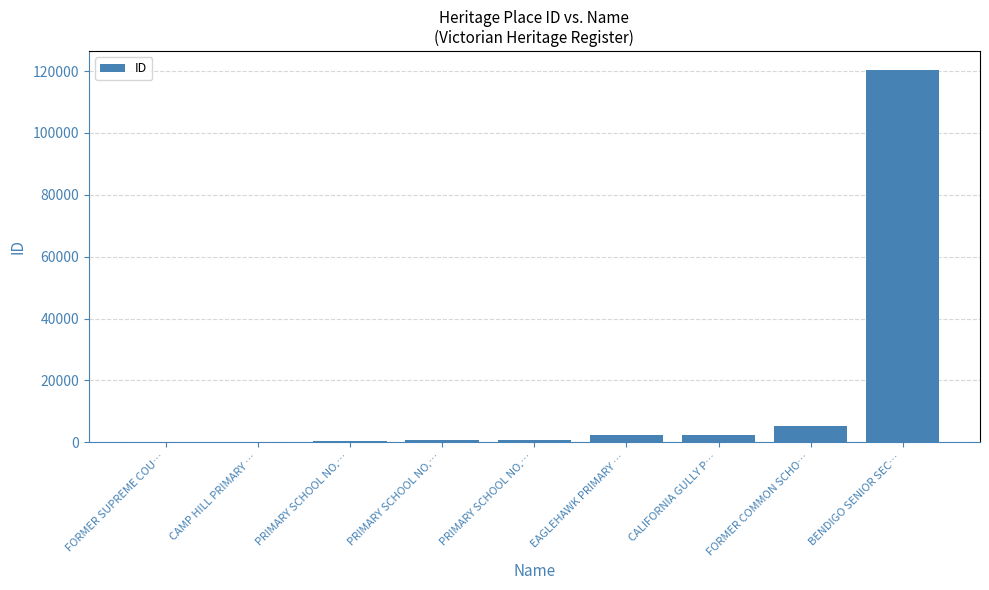

What is the difference between the values at CAMP HILL PRIMARY … and FORMER SUPREME COU…?

1